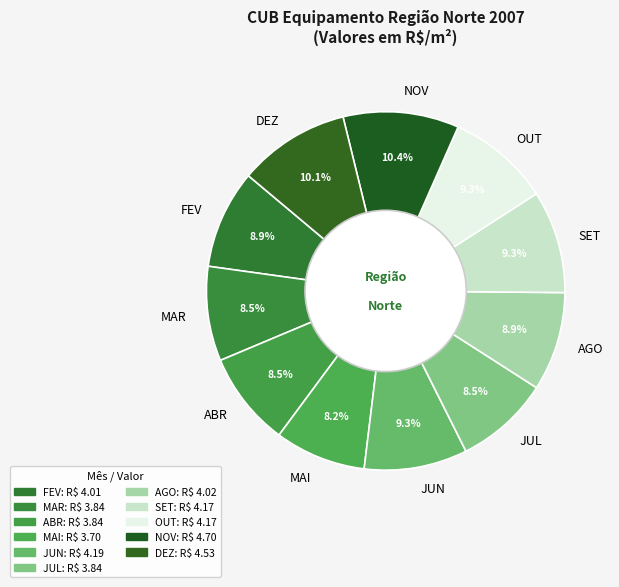

What is the ratio of the value at DEZ to the value at JUL?

1.2